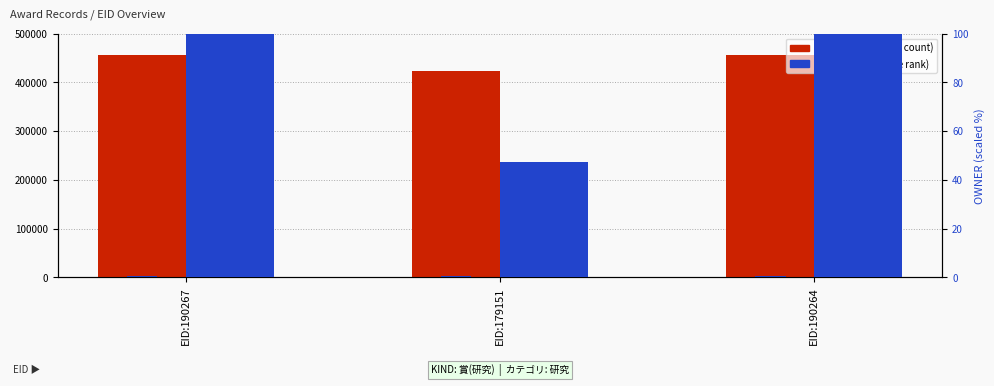

Does the chart contain stacked bars?

No